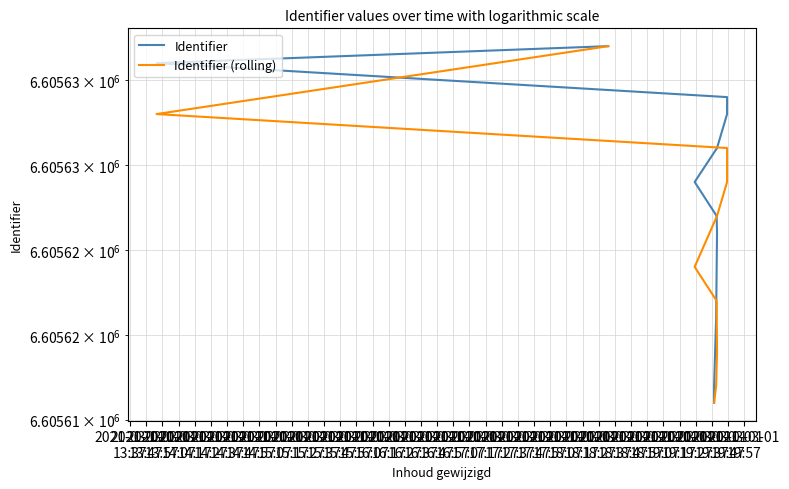

What is the total value across all series at 2021-03-01
14:07?

13211245